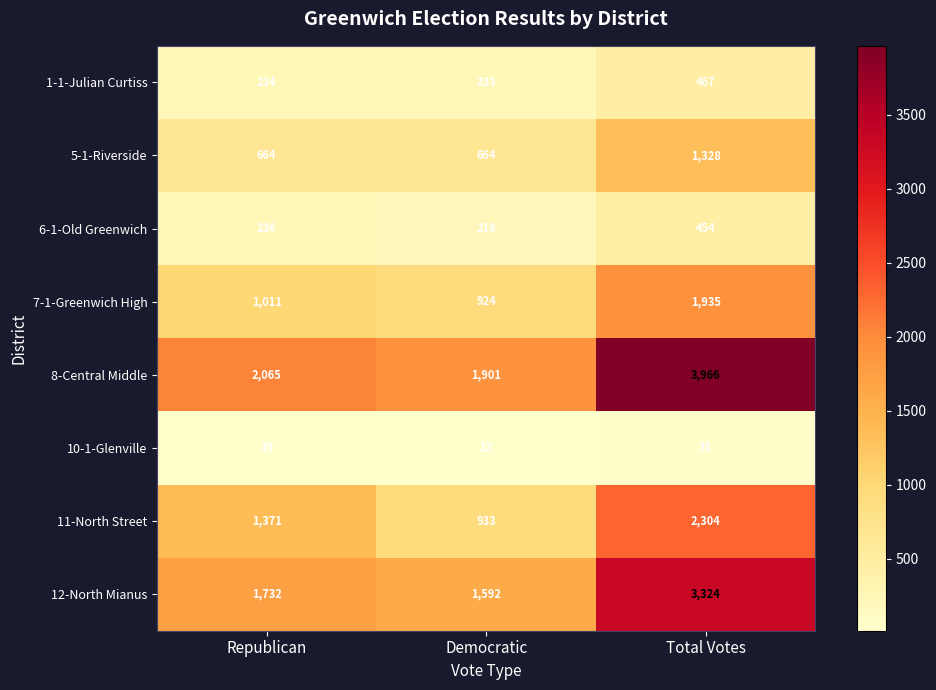

List the series in order of their peak value, highest first.

8-Central Middle, 12-North Mianus, 11-North Street, 7-1-Greenwich High, 5-1-Riverside, 1-1-Julian Curtiss, 6-1-Old Greenwich, 10-1-Glenville